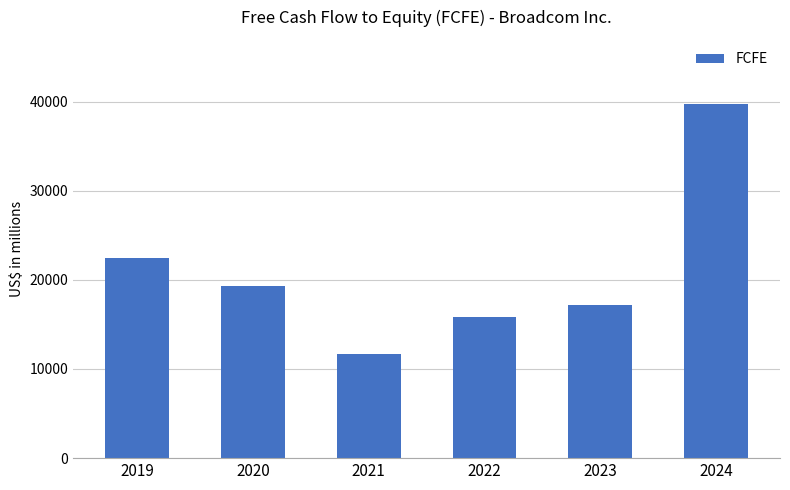

Does the chart contain stacked bars?

No